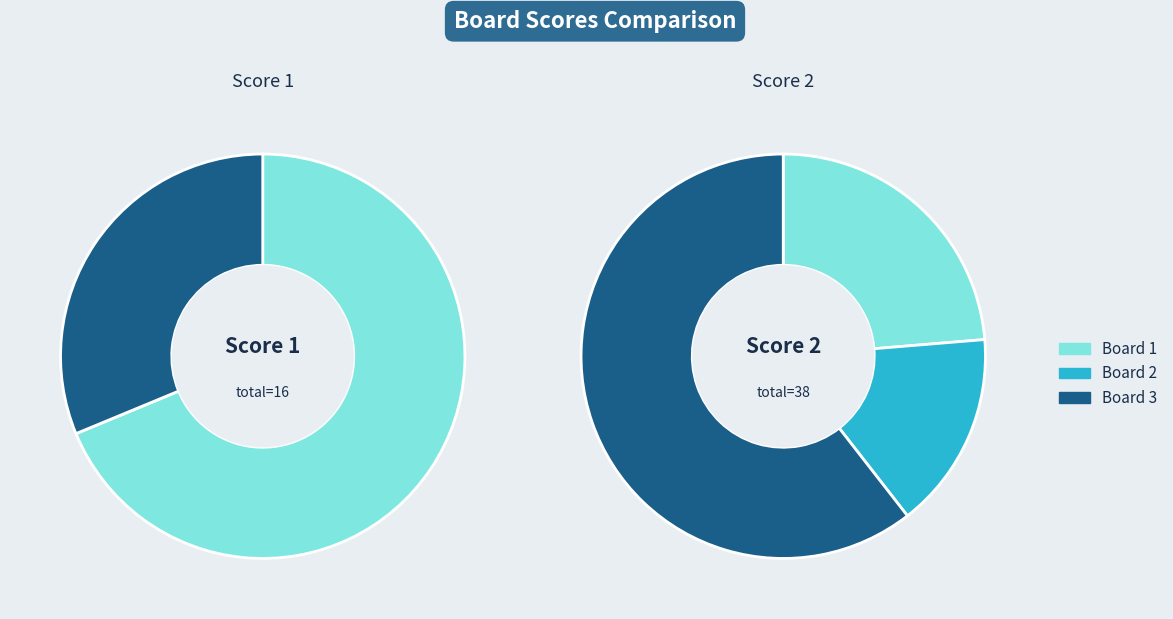

To the nearest percent, what is the difference between the largest and smallest slice percentages?

69%